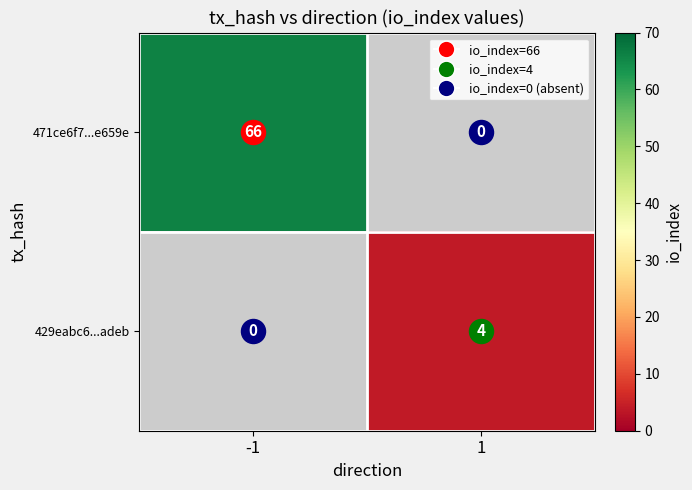

The 429eabc6...adeb series shows 0 at -1. True or false?

True